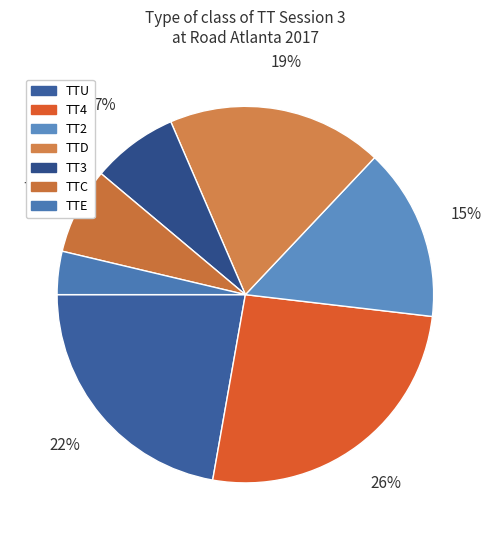

Does TT4 account for over 50% of the chart?

No